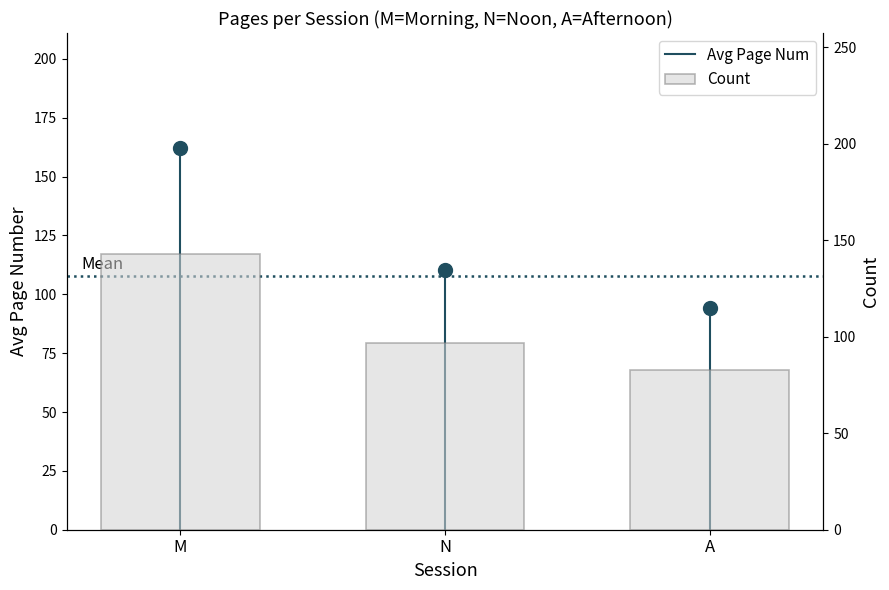

Which has a higher value, N or M?

M